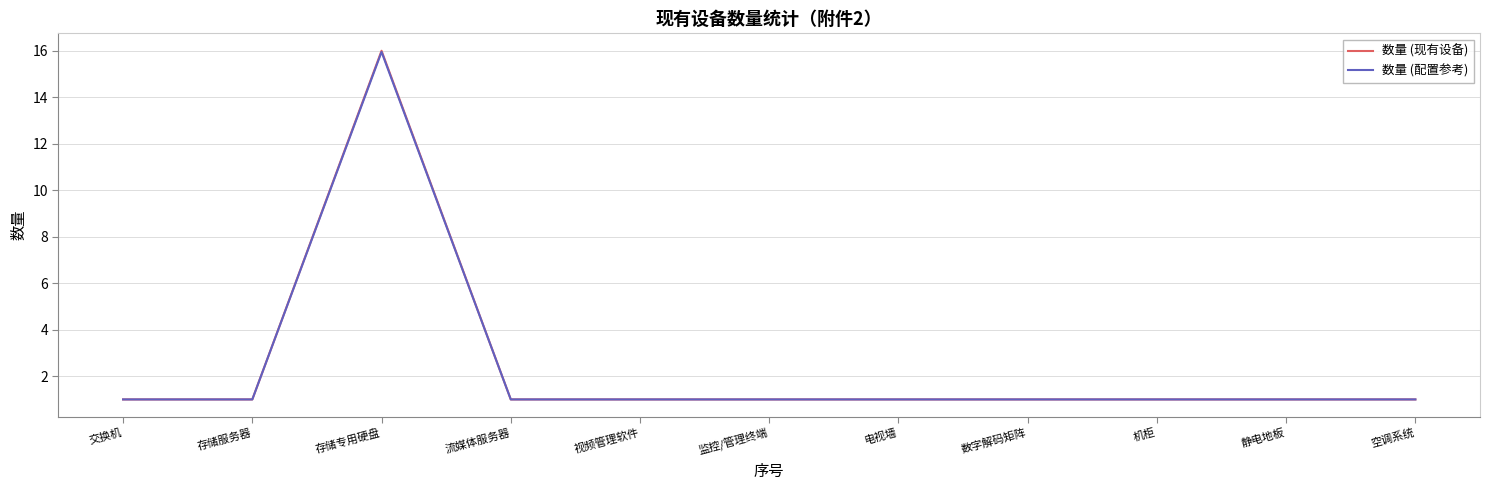

What is the total value across all series at 监控/管理终端?

2.0